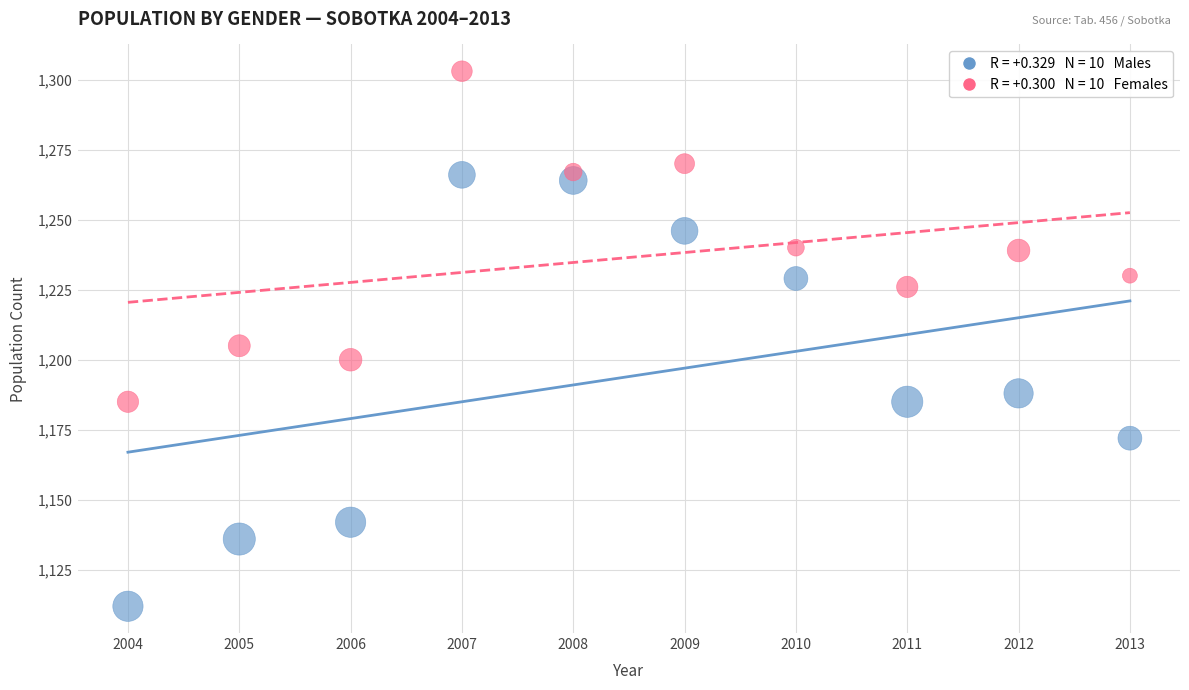

Across all data points, what is the range of X values (max minus min)?

9